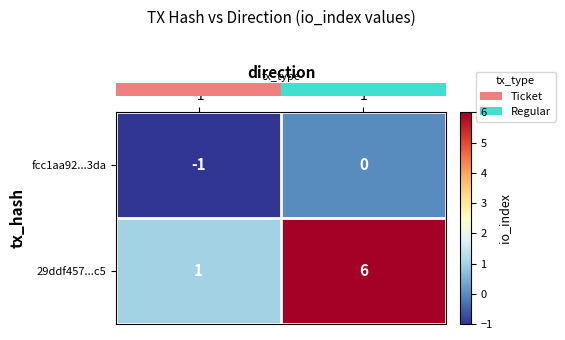

True or false: fcc1aa92...3da has a value of -1 at -1.

True